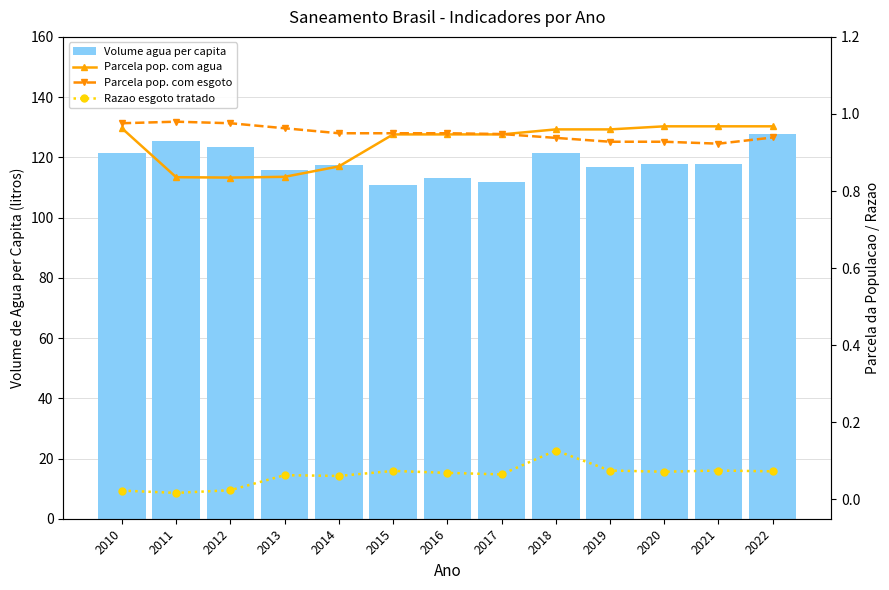

Reading right to left, what are all the values shown in this chart?

Volume agua per capita: 2022=127.6	2021=117.7	2020=117.8	2019=116.7	2018=121.5	2017=111.7	2016=113.2	2015=110.9	2014=117.4	2013=115.6	2012=123.4	2011=125.3	2010=121.3
Parcela pop. com agua: 2022=1.0	2021=1.0	2020=1.0	2019=1.0	2018=1.0	2017=0.9	2016=0.9	2015=0.9	2014=0.9	2013=0.8	2012=0.8	2011=0.8	2010=1.0
Parcela pop. com esgoto: 2022=0.9	2021=0.9	2020=0.9	2019=0.9	2018=0.9	2017=0.9	2016=0.9	2015=0.9	2014=0.9	2013=1.0	2012=1.0	2011=1.0	2010=1.0
Razao esgoto tratado: 2022=0.1	2021=0.1	2020=0.1	2019=0.1	2018=0.1	2017=0.1	2016=0.1	2015=0.1	2014=0.1	2013=0.1	2012=0.0	2011=0.0	2010=0.0